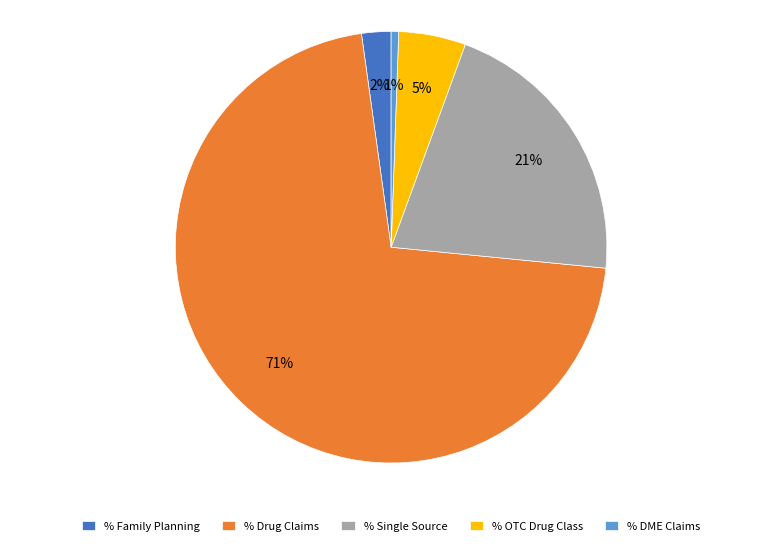

Which category accounts for the majority?

% Drug Claims